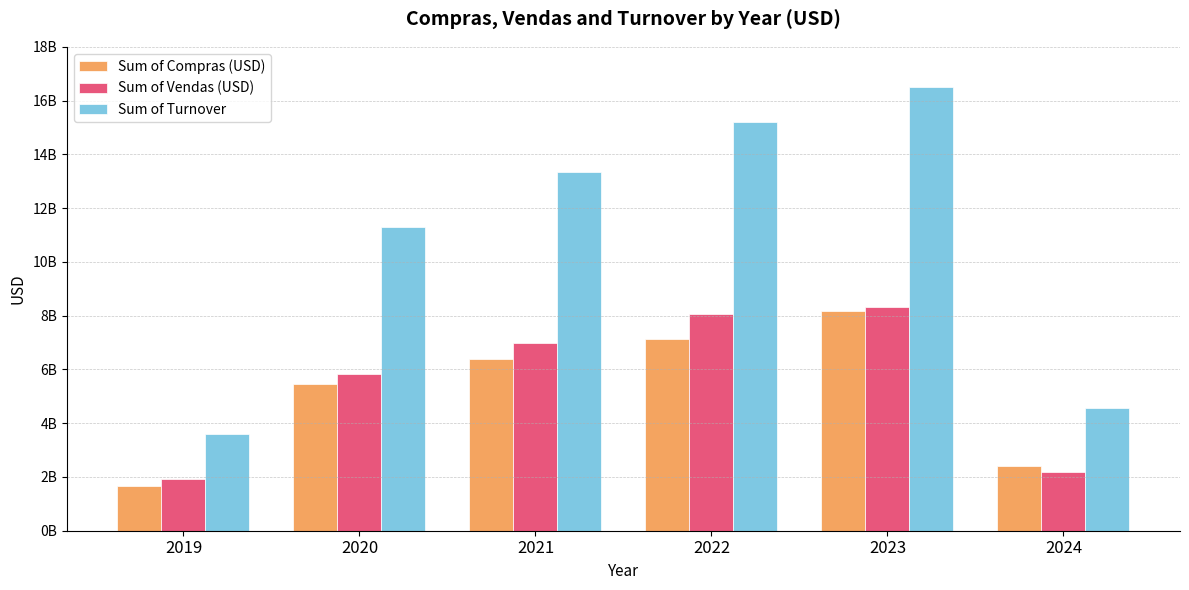

Does the chart contain stacked bars?

No